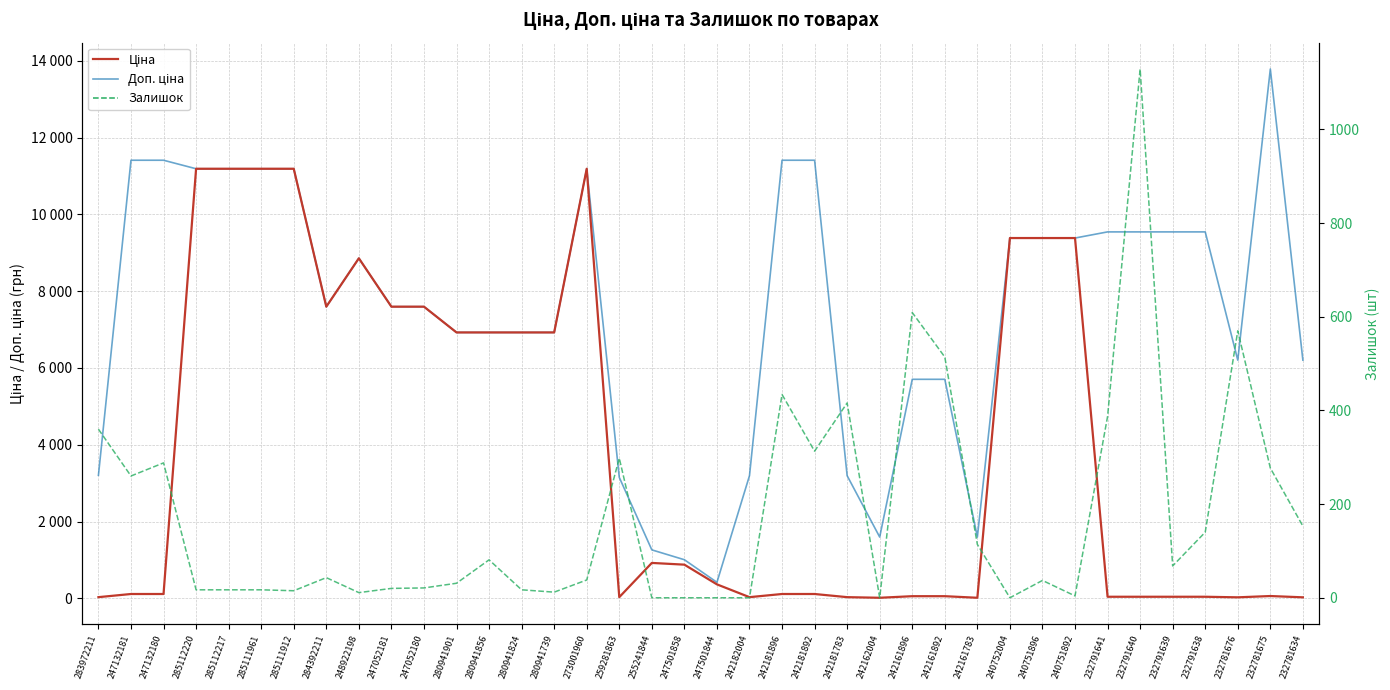

Reading left to right, what are all the values shown in this chart?

Ціна: 32.0	114.1	114.1	11188.2	11188.2	11188.2	11188.2	7596.5	8856.7	7596.5	7596.5	6925.7	6925.7	6925.7	6925.7	11188.2	31.5	923.4	878.4	365.1	31.9	114.1	114.1	31.9	16.0	57.0	57.0	16.0	9384.0	9384.0	9384.0	42.4	42.4	42.4	42.4	27.6	61.3	27.6
Доп. ціна: 3205.0	11410.0	11410.0	11188.2	11188.2	11188.2	11188.2	7596.5	8856.7	7596.5	7596.5	6925.7	6925.7	6925.7	6925.7	11188.2	3151.0	1263.2	1006.6	418.0	3195.0	11410.0	11410.0	3195.0	1597.0	5705.0	5705.0	1597.0	9384.0	9384.0	9384.0	9544.0	9544.0	9544.0	9544.0	6204.0	13785.8	6204.0
Залишок: 360.0	260.0	288.0	17.0	17.0	17.0	15.0	43.0	11.0	20.0	21.0	31.0	81.0	17.0	12.0	38.0	298.0	0.0	0.0	0.0	0.0	434.0	313.0	416.0	0.0	609.0	514.0	114.0	0.0	37.0	4.0	387.0	1129.0	68.0	140.0	570.0	277.0	153.0